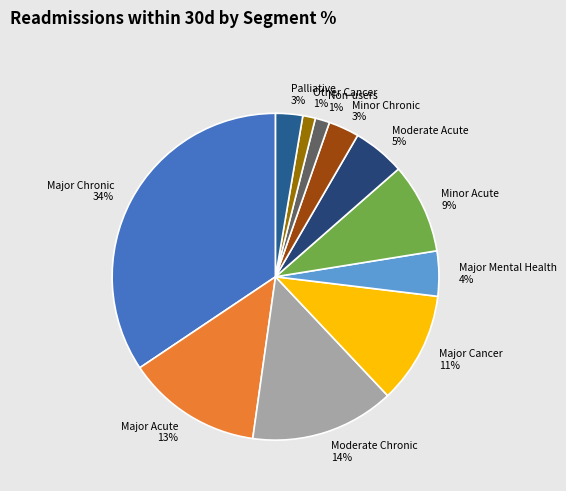

Which has a higher value, Major Acute or Palliative?

Major Acute